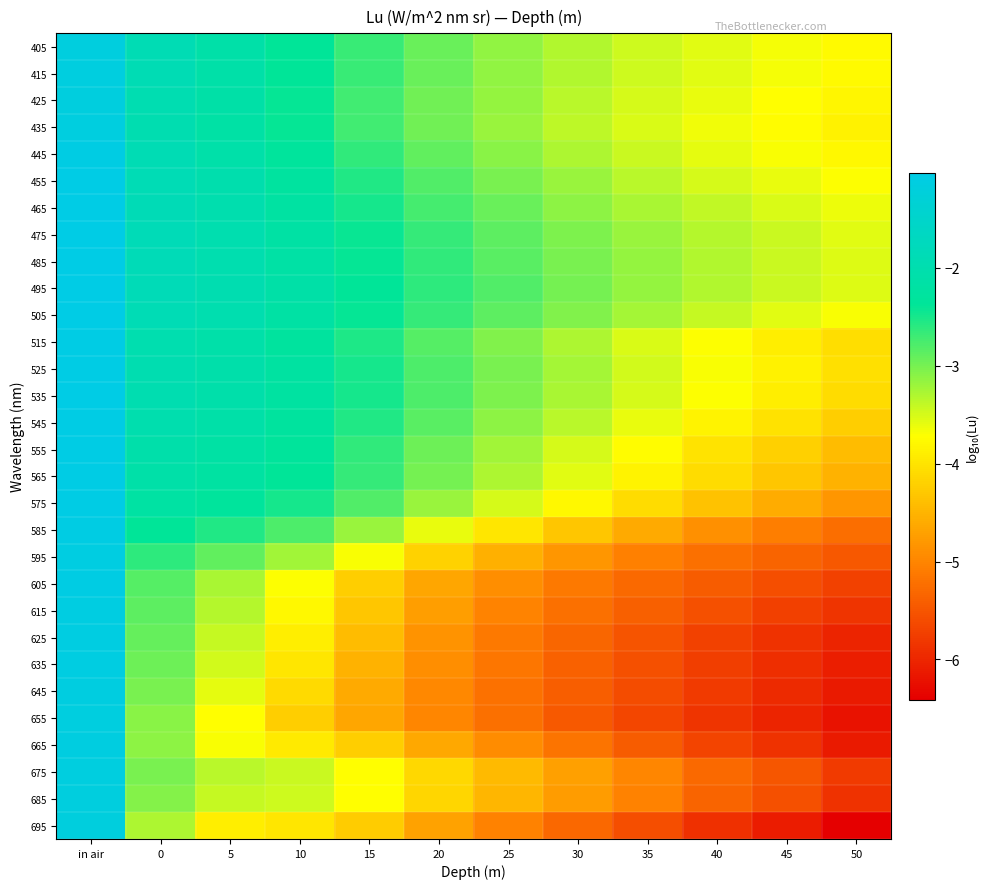

Reading left to right, transcribe all the data shown in this chart.

405: in air=-1.2	0=-1.9	5=-2.1	10=-2.4	15=-2.7	20=-2.9	25=-3.1	30=-3.3	35=-3.5	40=-3.6	45=-3.7	50=-3.8
415: in air=-1.1	0=-1.9	5=-2.1	10=-2.4	15=-2.7	20=-2.9	25=-3.1	30=-3.3	35=-3.5	40=-3.6	45=-3.7	50=-3.8
425: in air=-1.2	0=-1.9	5=-2.1	10=-2.4	15=-2.7	20=-3.0	25=-3.2	30=-3.3	35=-3.5	40=-3.6	45=-3.7	50=-3.8
435: in air=-1.1	0=-2.0	5=-2.2	10=-2.4	15=-2.7	20=-3.0	25=-3.2	30=-3.4	35=-3.5	40=-3.6	45=-3.8	50=-3.9
445: in air=-1.1	0=-1.9	5=-2.1	10=-2.3	15=-2.6	20=-2.9	25=-3.1	30=-3.3	35=-3.4	40=-3.6	45=-3.7	50=-3.8
455: in air=-1.0	0=-1.9	5=-2.0	10=-2.3	15=-2.5	20=-2.8	25=-3.0	30=-3.2	35=-3.4	40=-3.5	45=-3.6	50=-3.7
465: in air=-1.0	0=-1.9	5=-2.0	10=-2.2	15=-2.5	20=-2.7	25=-2.9	30=-3.1	35=-3.3	40=-3.4	45=-3.5	50=-3.6
475: in air=-1.0	0=-1.8	5=-2.0	10=-2.2	15=-2.4	20=-2.7	25=-2.9	30=-3.0	35=-3.2	40=-3.3	45=-3.4	50=-3.6
485: in air=-1.0	0=-1.8	5=-2.0	10=-2.2	15=-2.4	20=-2.6	25=-2.8	30=-3.0	35=-3.2	40=-3.3	45=-3.4	50=-3.5
495: in air=-1.0	0=-1.8	5=-2.0	10=-2.1	15=-2.4	20=-2.6	25=-2.8	30=-3.0	35=-3.2	40=-3.3	45=-3.4	50=-3.5
505: in air=-1.0	0=-1.9	5=-2.0	10=-2.2	15=-2.4	20=-2.7	25=-2.9	30=-3.1	35=-3.3	40=-3.4	45=-3.6	50=-3.7
515: in air=-1.1	0=-2.0	5=-2.1	10=-2.3	15=-2.5	20=-2.8	25=-3.1	30=-3.3	35=-3.5	40=-3.7	45=-3.9	50=-4.1
525: in air=-1.1	0=-2.0	5=-2.1	10=-2.2	15=-2.5	20=-2.8	25=-3.0	30=-3.3	35=-3.5	40=-3.7	45=-3.9	50=-4.0
535: in air=-1.0	0=-2.0	5=-2.1	10=-2.2	15=-2.5	20=-2.8	25=-3.0	30=-3.3	35=-3.5	40=-3.7	45=-3.9	50=-4.1
545: in air=-1.1	0=-2.0	5=-2.1	10=-2.3	15=-2.6	20=-2.9	25=-3.1	30=-3.4	35=-3.6	40=-3.8	45=-4.0	50=-4.2
555: in air=-1.1	0=-2.1	5=-2.2	10=-2.3	15=-2.6	20=-3.0	25=-3.2	30=-3.5	35=-3.8	40=-4.0	45=-4.2	50=-4.4
565: in air=-1.1	0=-2.1	5=-2.2	10=-2.4	15=-2.7	20=-3.0	25=-3.3	30=-3.6	35=-3.8	40=-4.1	45=-4.3	50=-4.5
575: in air=-1.1	0=-2.2	5=-2.3	10=-2.5	15=-2.8	20=-3.2	25=-3.5	30=-3.8	35=-4.1	40=-4.4	45=-4.6	50=-4.8
585: in air=-1.1	0=-2.4	5=-2.6	10=-2.8	15=-3.2	20=-3.6	25=-4.0	30=-4.3	35=-4.6	40=-4.9	45=-5.1	50=-5.2
595: in air=-1.1	0=-2.6	5=-2.9	10=-3.2	15=-3.7	20=-4.2	25=-4.6	30=-4.8	35=-5.1	40=-5.2	45=-5.4	50=-5.5
605: in air=-1.1	0=-2.8	5=-3.3	10=-3.7	15=-4.2	20=-4.7	25=-4.9	30=-5.1	35=-5.3	40=-5.4	45=-5.6	50=-5.7
615: in air=-1.1	0=-2.9	5=-3.3	10=-3.8	15=-4.3	20=-4.7	25=-5.0	30=-5.2	35=-5.4	40=-5.6	45=-5.7	50=-5.9
625: in air=-1.1	0=-2.9	5=-3.4	10=-3.9	15=-4.4	20=-4.8	25=-5.1	30=-5.3	35=-5.5	40=-5.7	45=-5.9	50=-6.0
635: in air=-1.1	0=-3.0	5=-3.5	10=-4.0	15=-4.5	20=-4.9	25=-5.2	30=-5.4	35=-5.6	40=-5.7	45=-5.9	50=-6.1
645: in air=-1.1	0=-3.0	5=-3.6	10=-4.1	15=-4.6	20=-5.0	25=-5.2	30=-5.4	35=-5.6	40=-5.8	45=-6.0	50=-6.1
655: in air=-1.1	0=-3.1	5=-3.7	10=-4.2	15=-4.7	20=-5.0	25=-5.2	30=-5.4	35=-5.7	40=-5.9	45=-6.0	50=-6.2
665: in air=-1.1	0=-3.1	5=-3.7	10=-3.9	15=-4.2	20=-4.6	25=-4.9	30=-5.2	35=-5.4	40=-5.7	45=-5.9	50=-6.1
675: in air=-1.1	0=-3.0	5=-3.4	10=-3.4	15=-3.7	20=-4.1	25=-4.5	30=-4.7	35=-5.0	40=-5.3	45=-5.5	50=-5.8
685: in air=-1.2	0=-3.1	5=-3.4	10=-3.5	15=-3.7	20=-4.2	25=-4.5	30=-4.8	35=-5.0	40=-5.3	45=-5.6	50=-5.9
695: in air=-1.2	0=-3.3	5=-3.9	10=-4.0	15=-4.3	20=-4.7	25=-5.0	30=-5.3	35=-5.6	40=-5.9	45=-6.1	50=-6.4